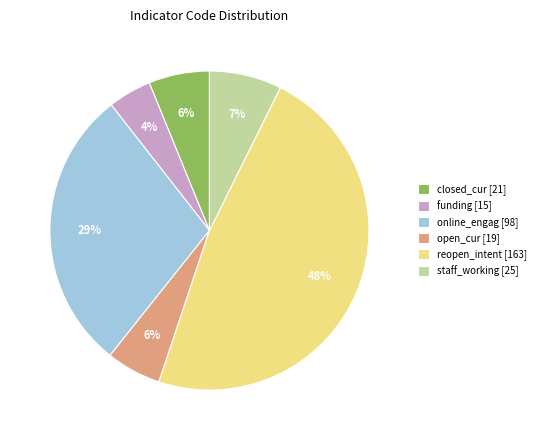

Combined, do reopen_intent [163] and closed_cur [21] account for over 50%?

Yes